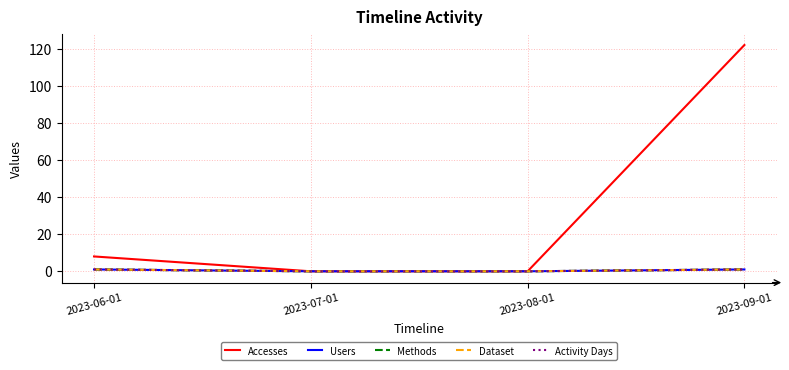

Does the chart display data point markers on the line(s)?

No